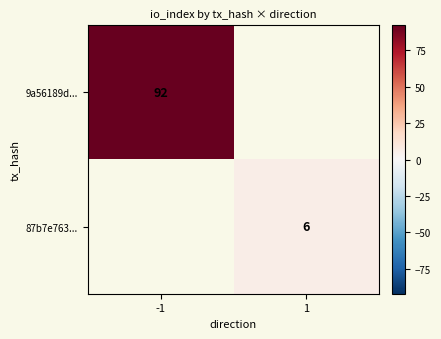

True or false: 87b7e763... has a value of 2 at 1.

False